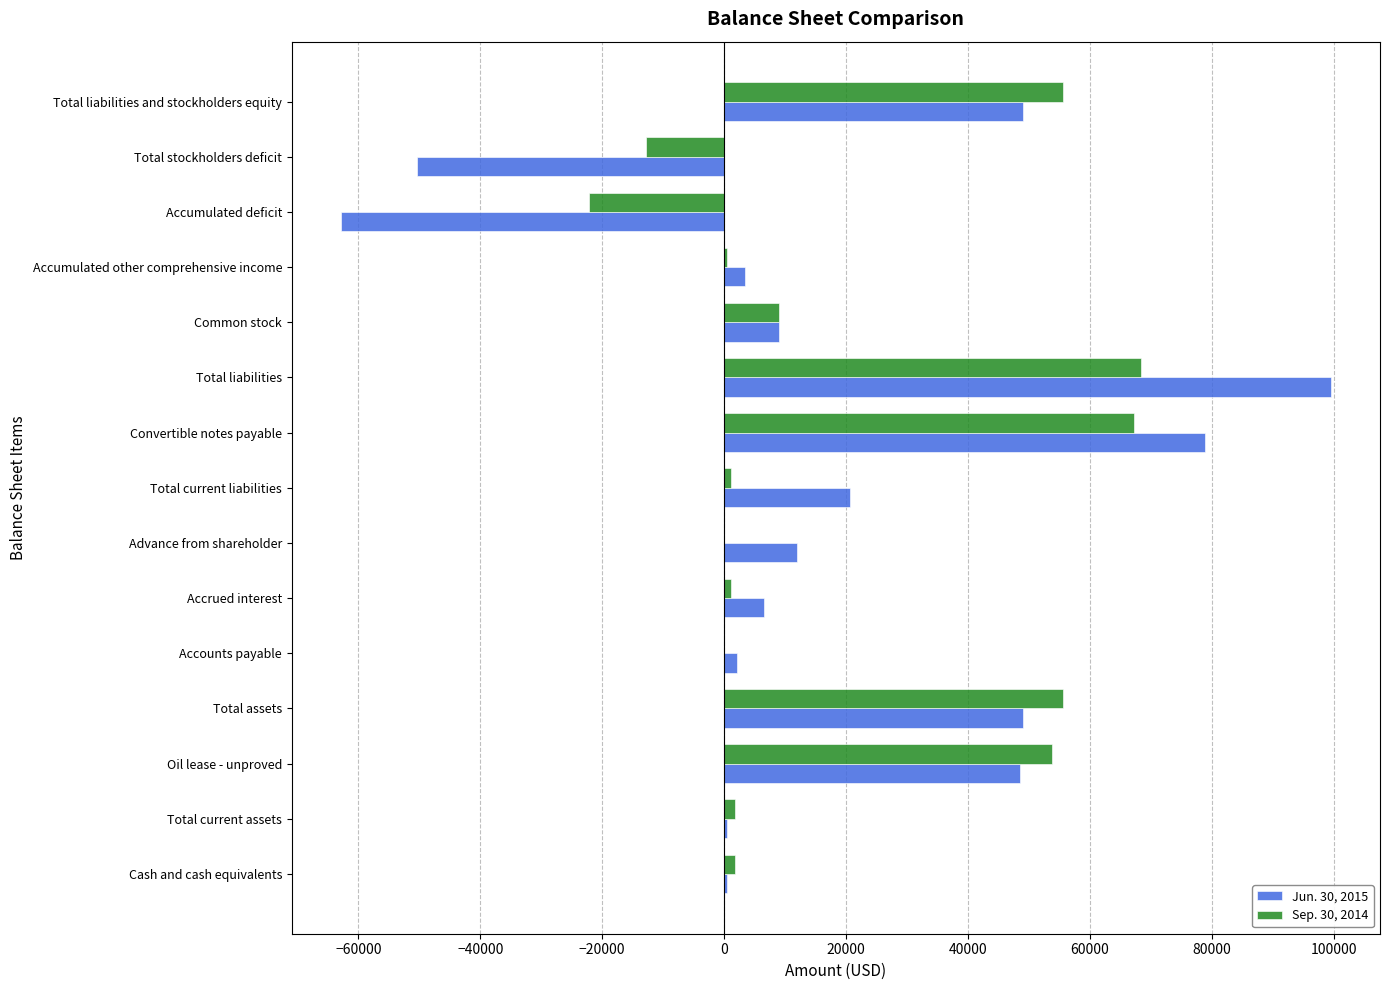

The Sep. 30, 2014 series shows 73739 at Total liabilities and stockholders equity. True or false?

False